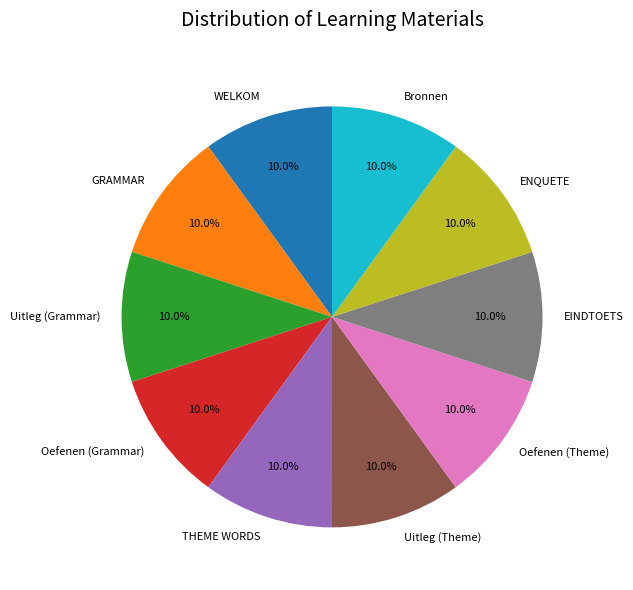

Is there a majority slice in this chart?

No